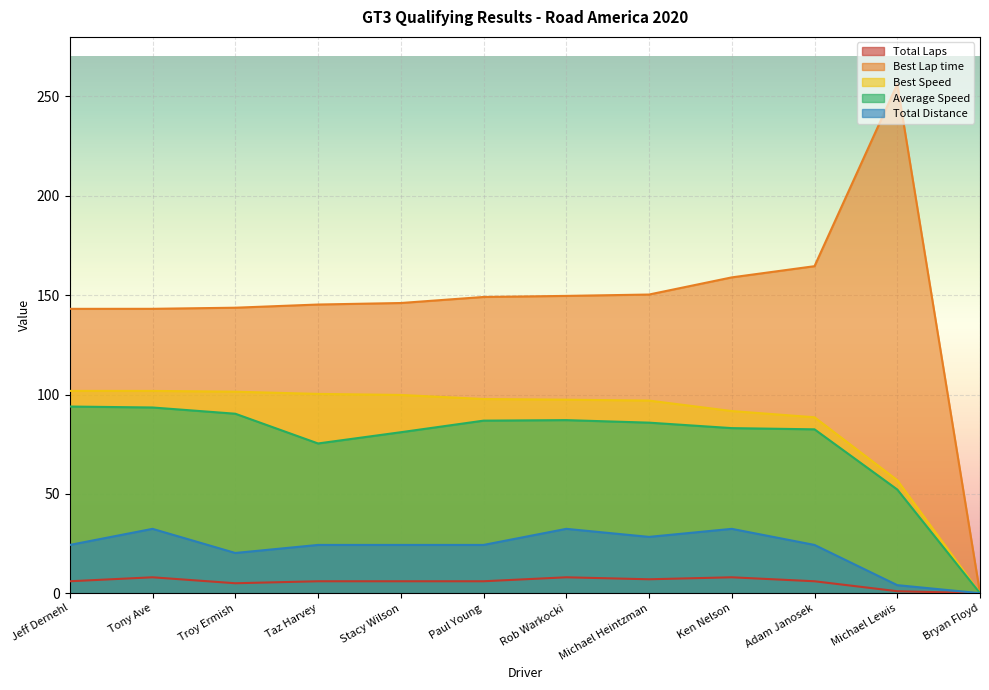

True or false: Average Speed and Best Lap time cross at least once.

False